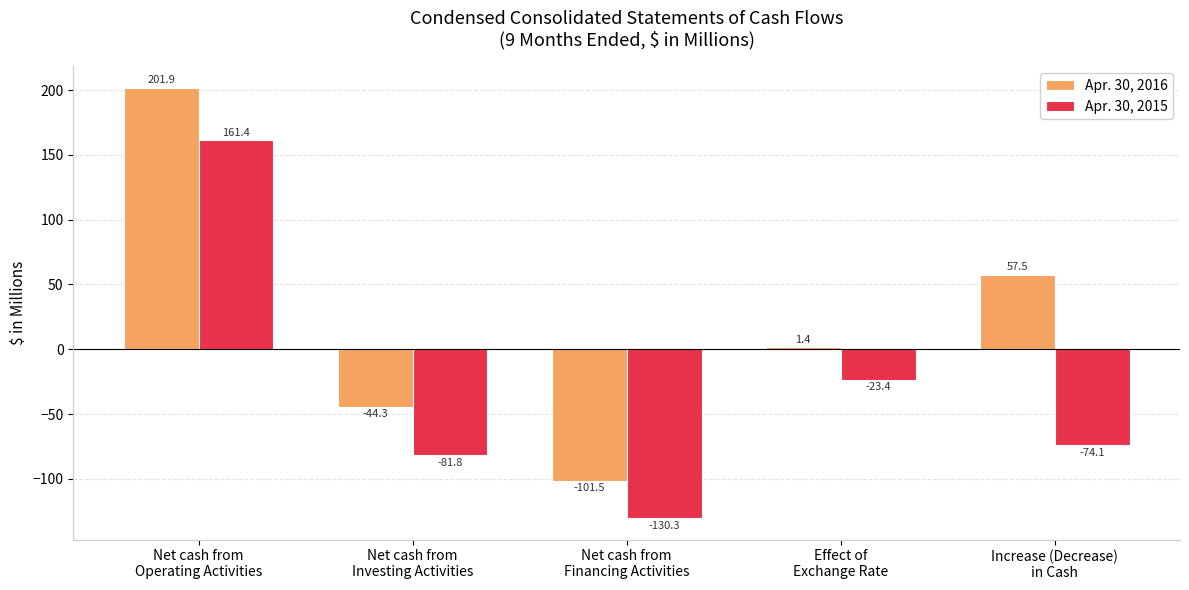

What is the difference between the Apr. 30, 2015 values at Net cash from
Operating Activities and Effect of
Exchange Rate?

184.8